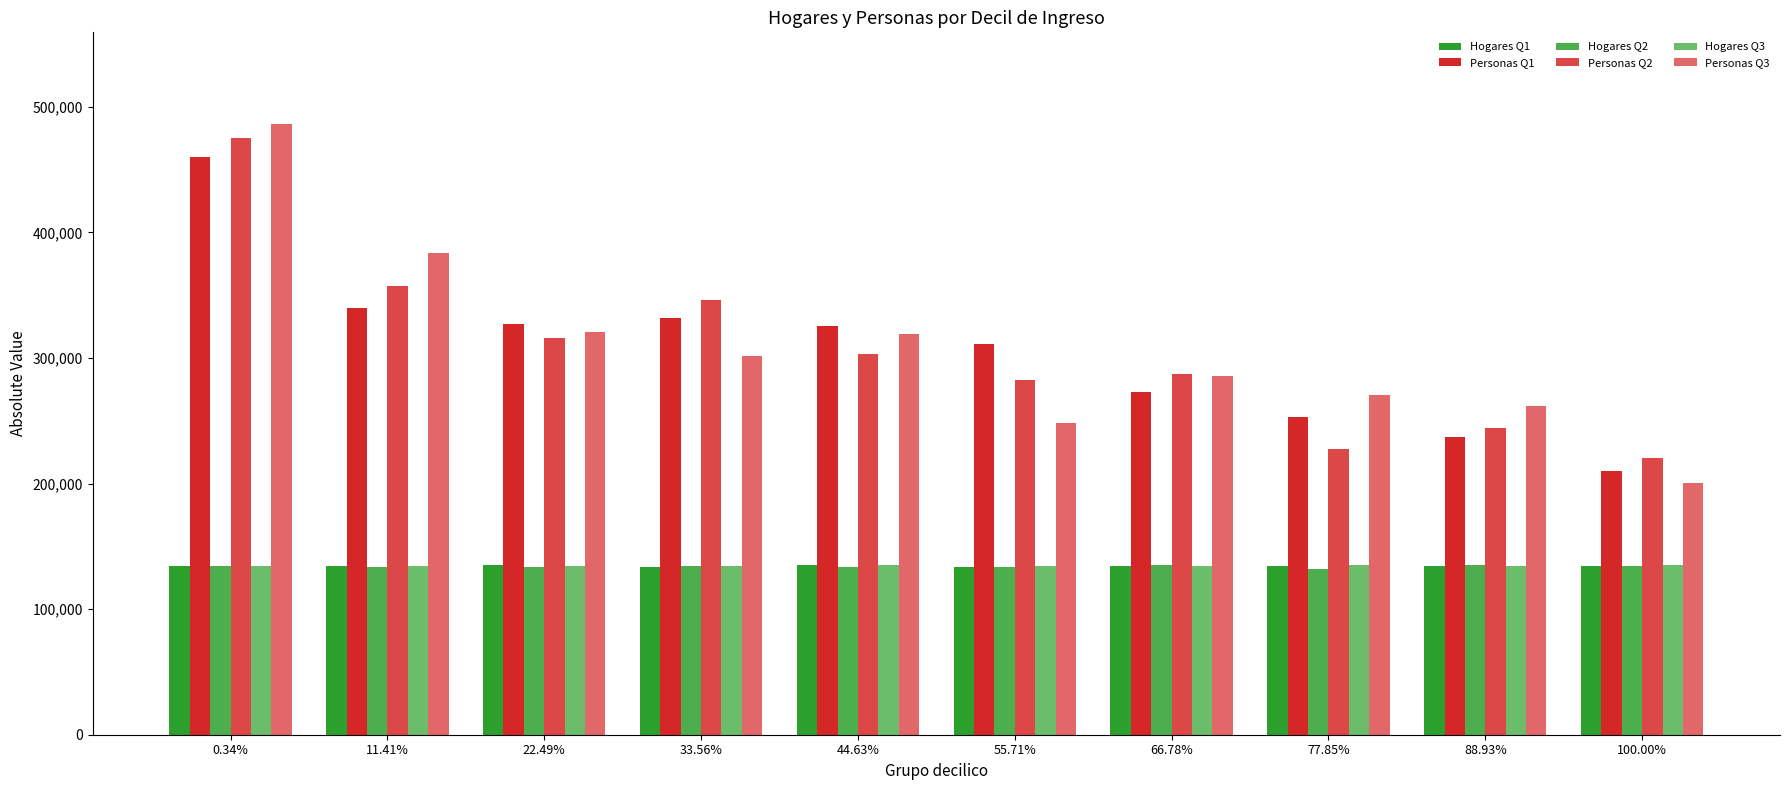

What is the difference between the highest and lowest values at 77.85%?

138382